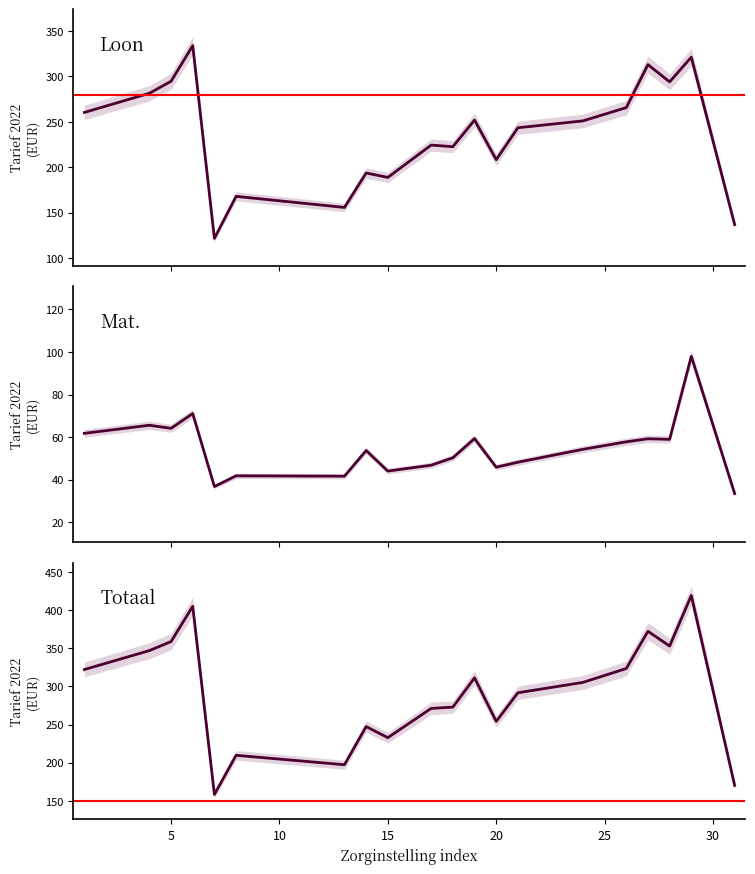

Rank the series by their average value, from lowest to highest.

Mat., Loon, Totaal